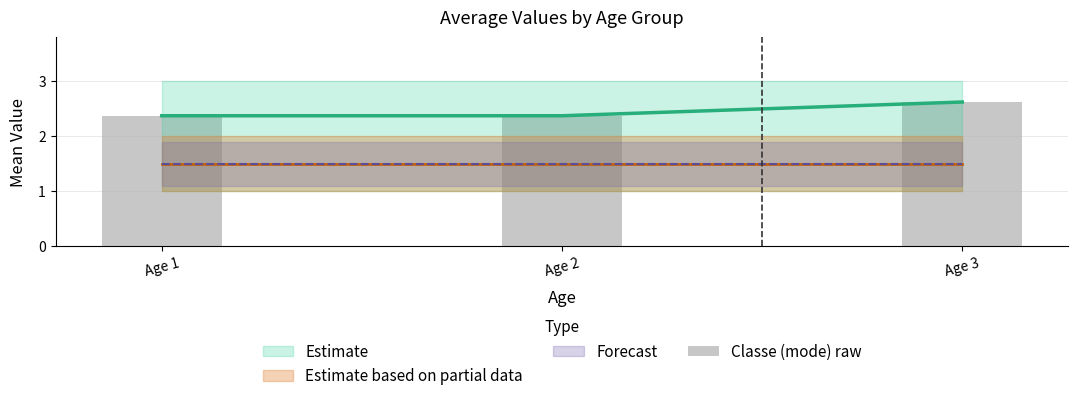

What is the difference between the maximum and minimum values?

0.2